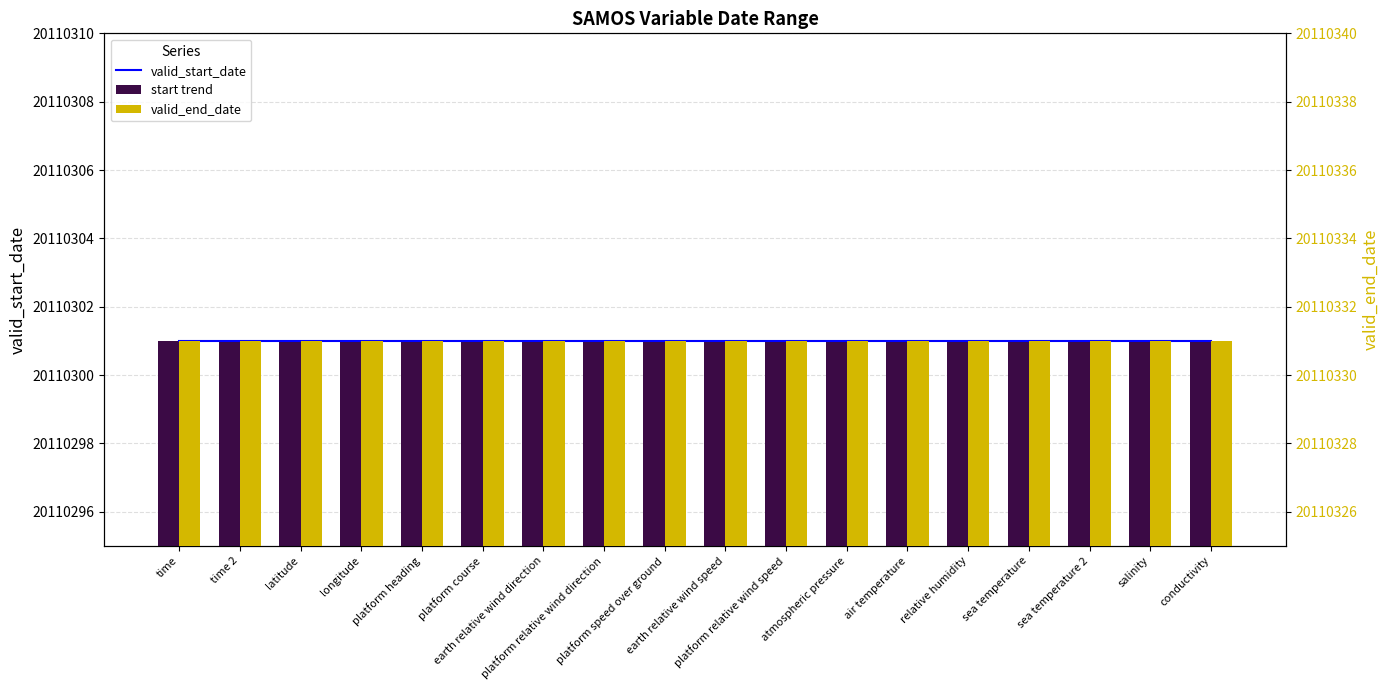

Is the value of start trend at time greater than the value of valid_end_date at platform course?

No